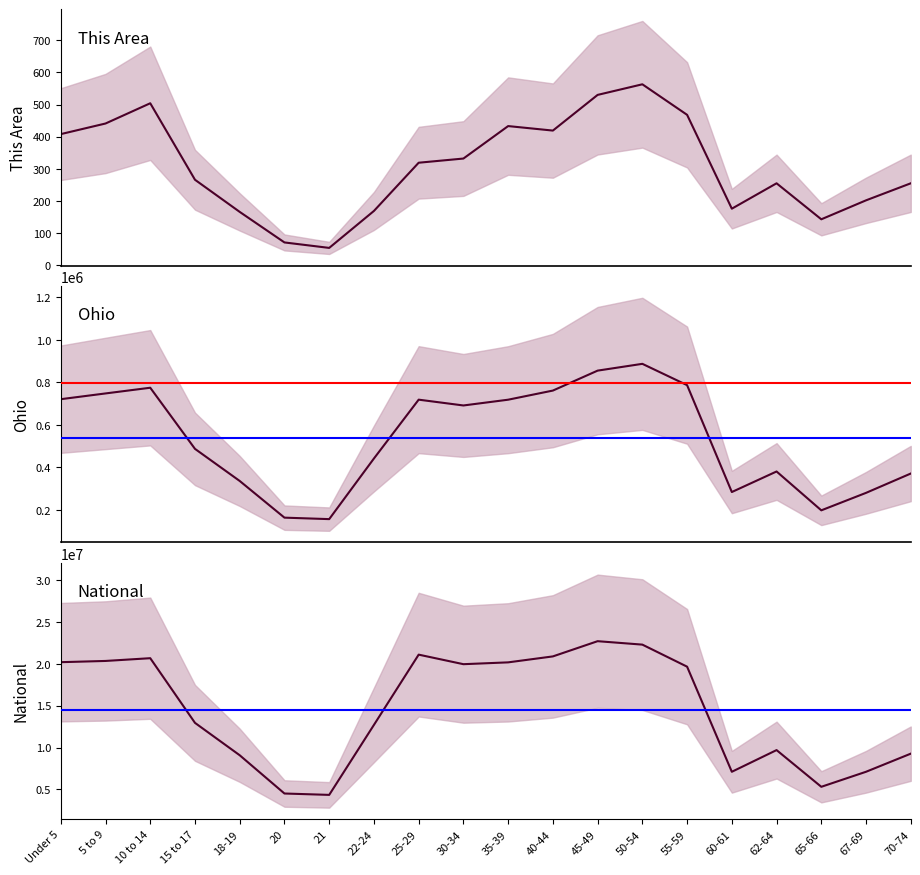

What is the maximum value shown in the chart?

22708591